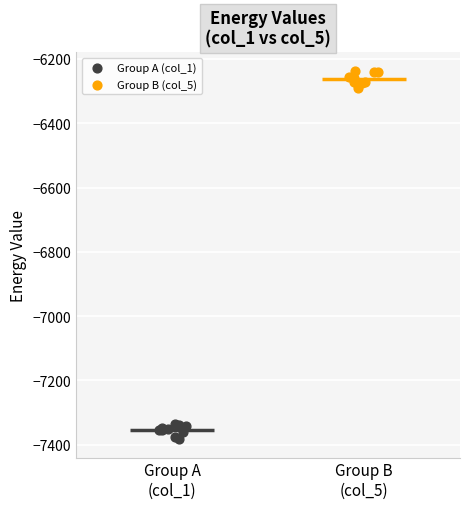

Which series contains the highest Y value?

Group B (col_5)